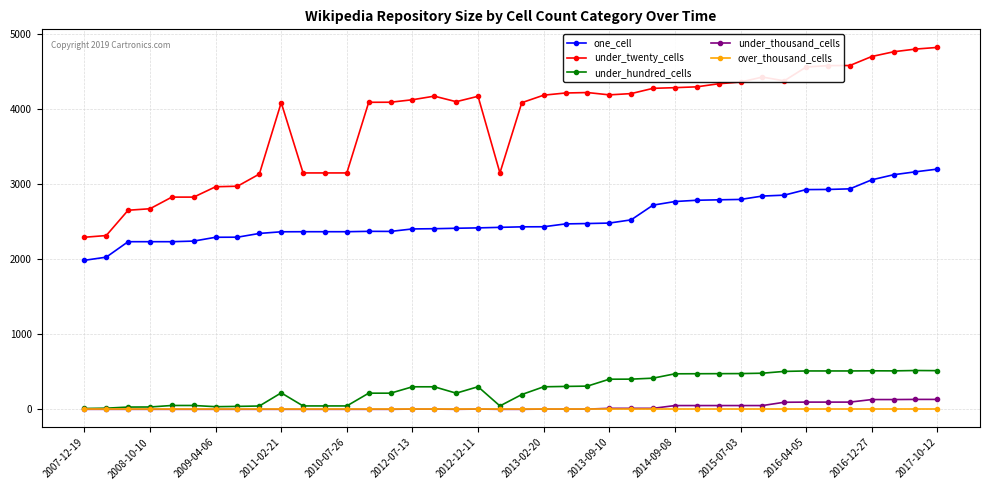

What is the difference between the maximum and minimum values in the under_thousand_cells series?

132